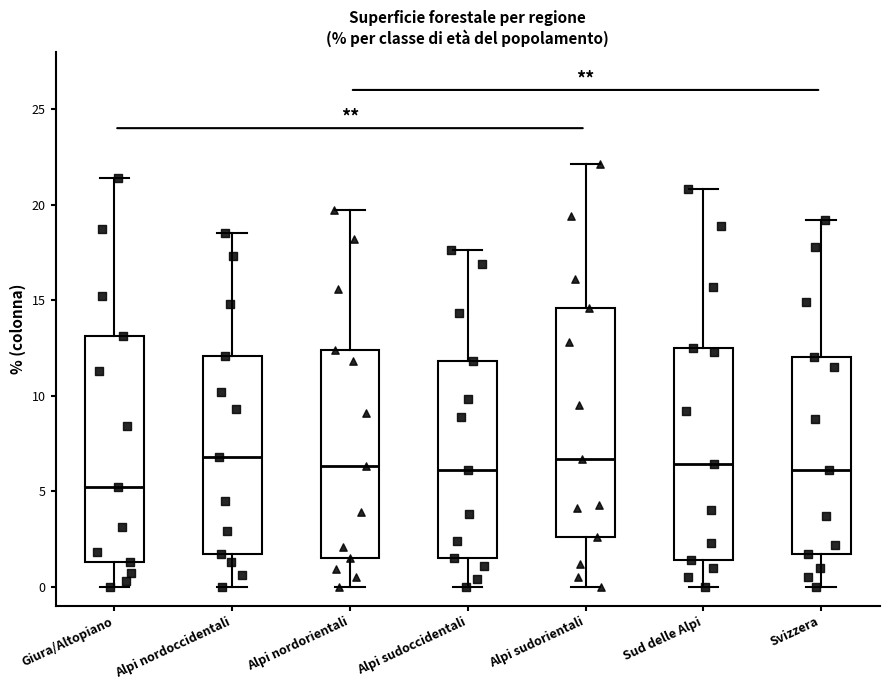

Reading left to right, read every box against the y-axis: the position of its median line, the range the box covers, and the ends of its whiskers. The values are not printed on the chart, so give them approximately, as read against the axis.

Giura/Altopiano: median 5.0, box 1.5 to 13.0, whiskers 0.0 to 21.5
Alpi nordoccidentali: median 7.0, box 1.5 to 12.0, whiskers 0.0 to 18.5
Alpi nordorientali: median 6.5, box 1.5 to 12.5, whiskers 0.0 to 19.5
Alpi sudoccidentali: median 6.0, box 1.5 to 12.0, whiskers 0.0 to 17.5
Alpi sudorientali: median 6.5, box 2.5 to 14.5, whiskers 0.0 to 22.0
Sud delle Alpi: median 6.5, box 1.5 to 12.5, whiskers 0.0 to 21.0
Svizzera: median 6.0, box 1.5 to 12.0, whiskers 0.0 to 19.0